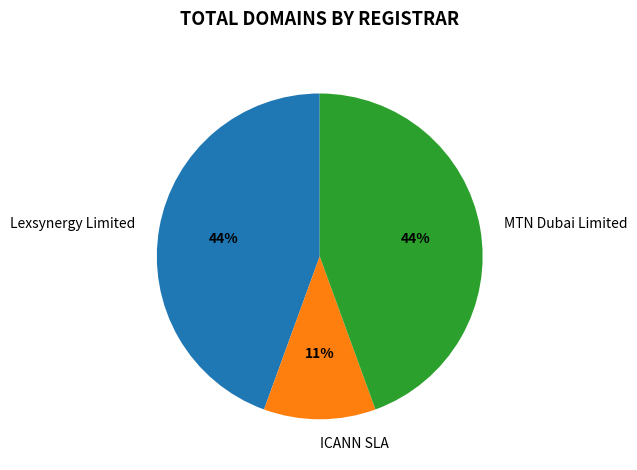

Is it true that ICANN SLA is 22% of the pie?

False